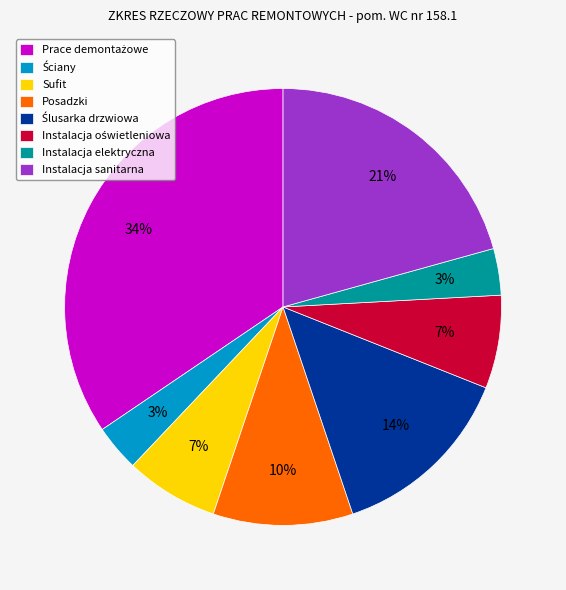

Count the number of slices in the pie.

8